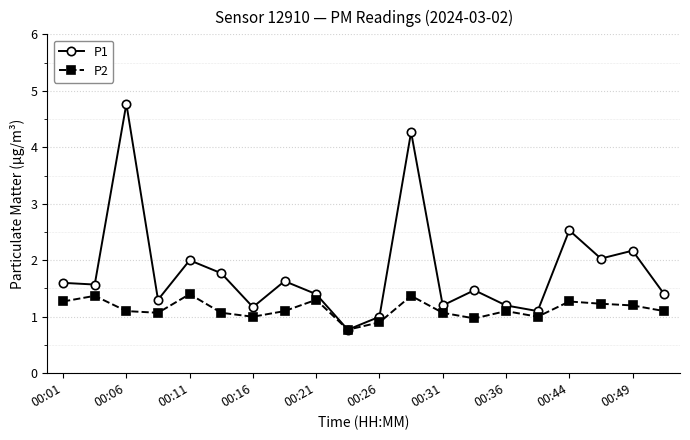

What is the value of the P2 point at the 14th from the left?

1.0